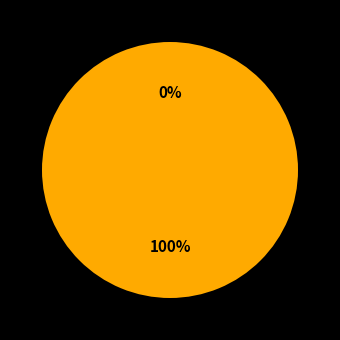

Is the sum of Regular (index 17) and Ticket (index 0) greater than half?

Yes